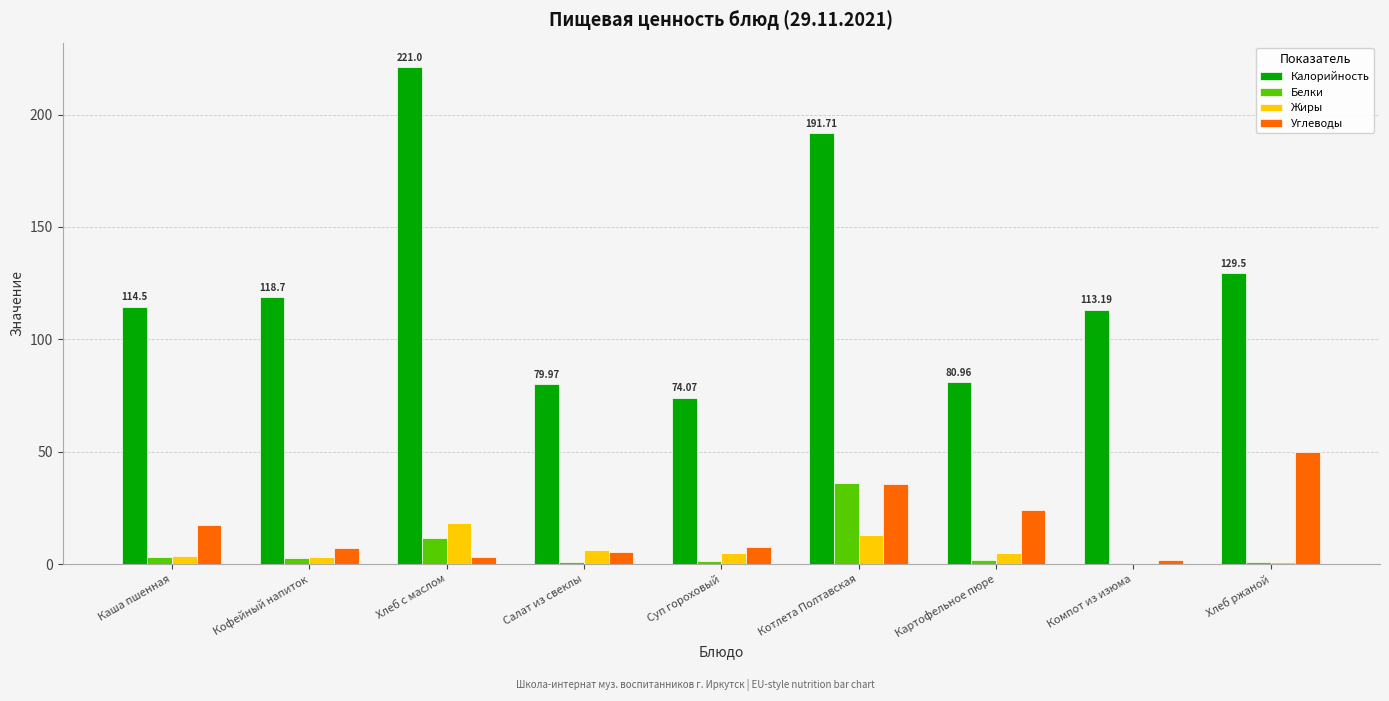

Which series changed the most between Компот из изюма and Хлеб ржаной?

Углеводы